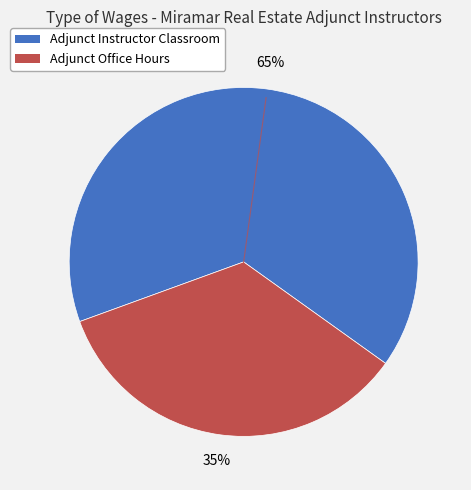

How many slices are in this pie chart?

2